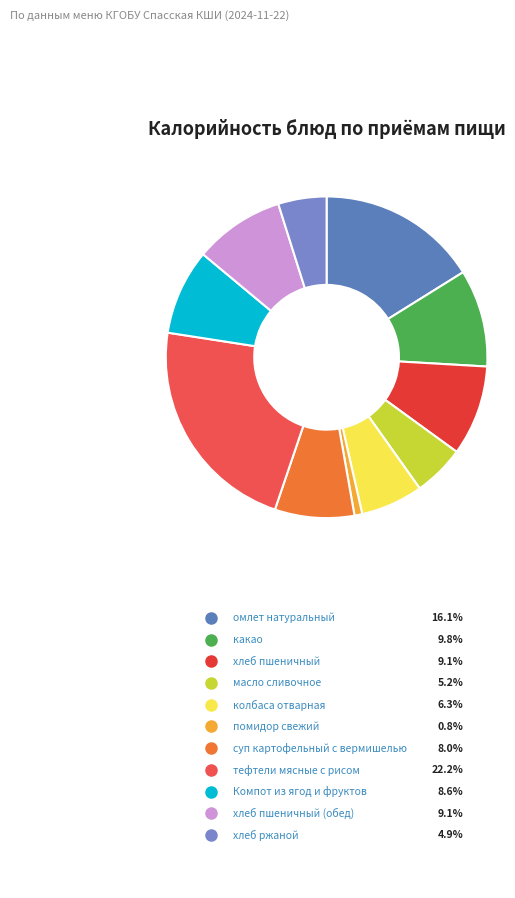

To the nearest percent, what is the average slice percentage?

9%